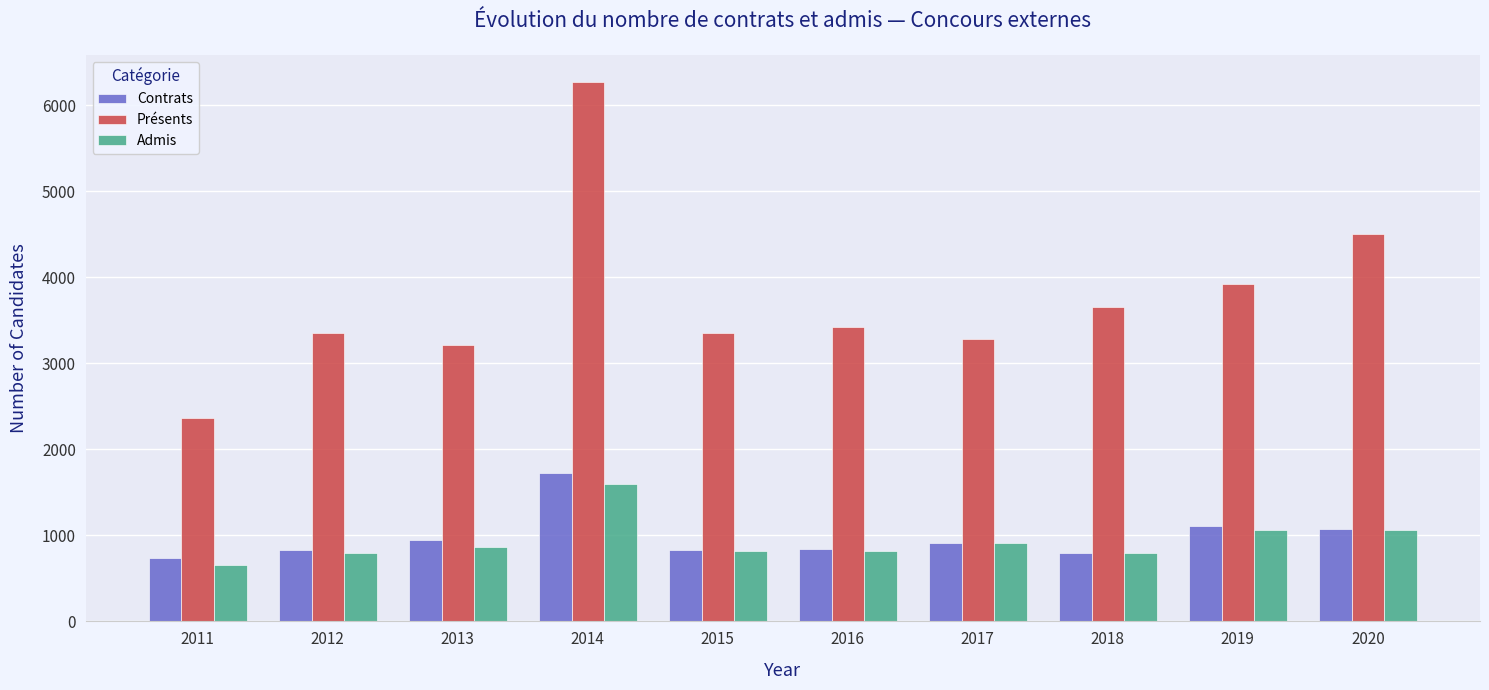

What is the greatest value displayed?

6274